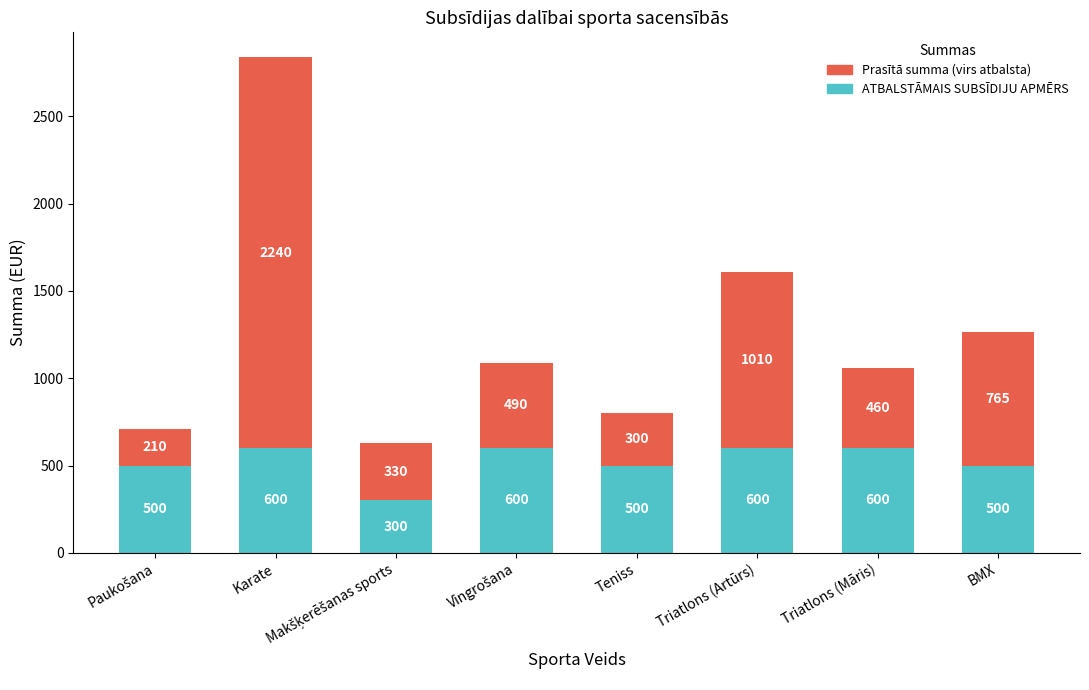

What is the difference between the second highest and minimum values in the ATBALSTĀMAIS SUBSĪDIJU APMĒRS series?

300